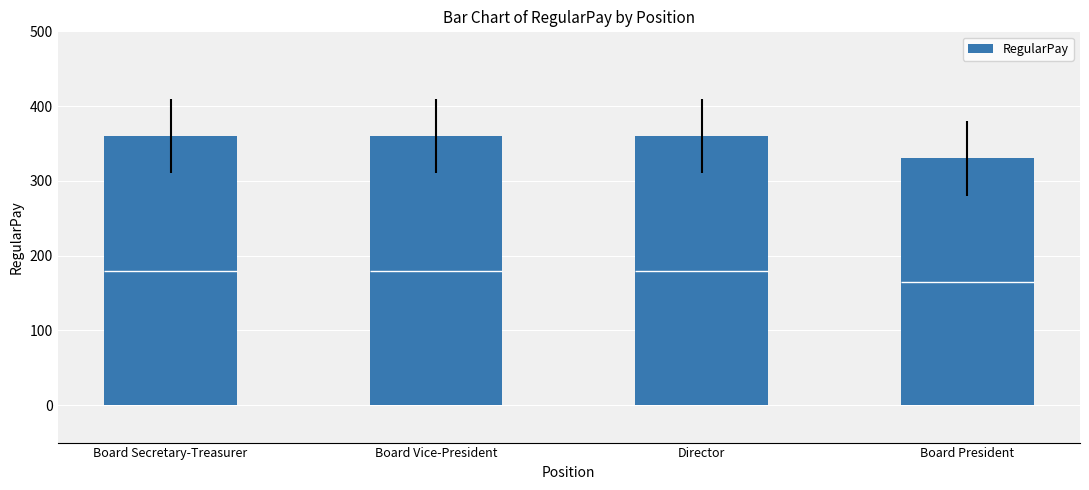

What is the change in value from Director to Board President?

-30